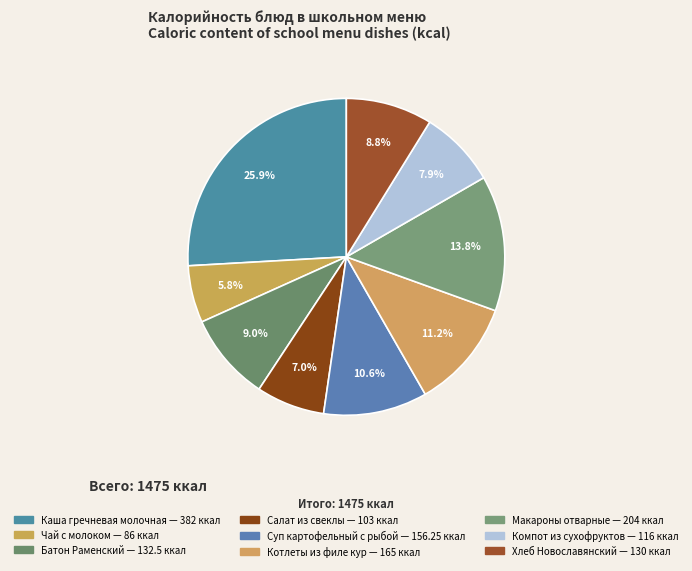

To the nearest percent, what is the combined percentage of Суп картофельный с рыбой and Каша гречневая молочная?

36%